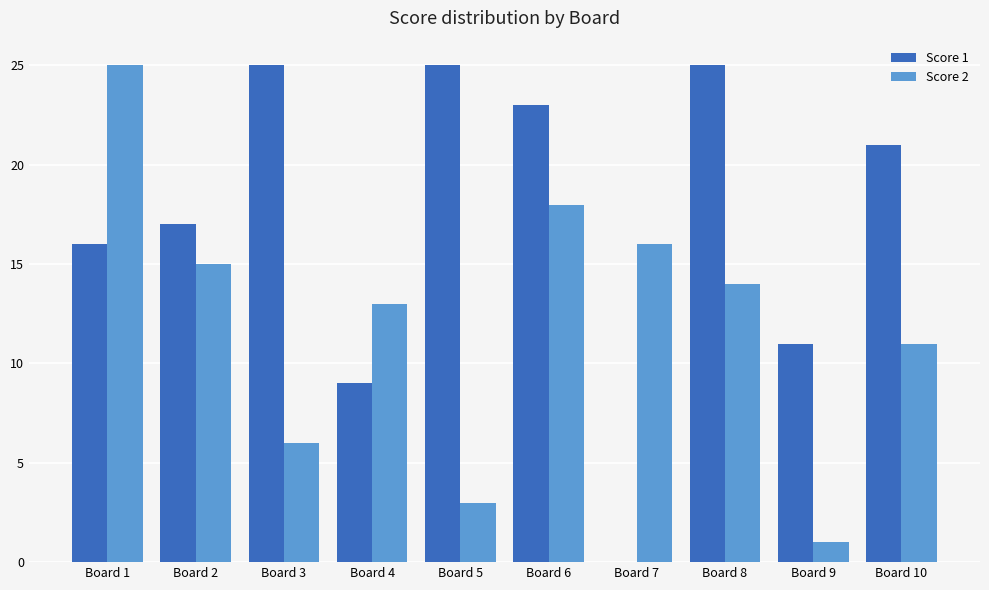

How many categories are shown in the chart?

10